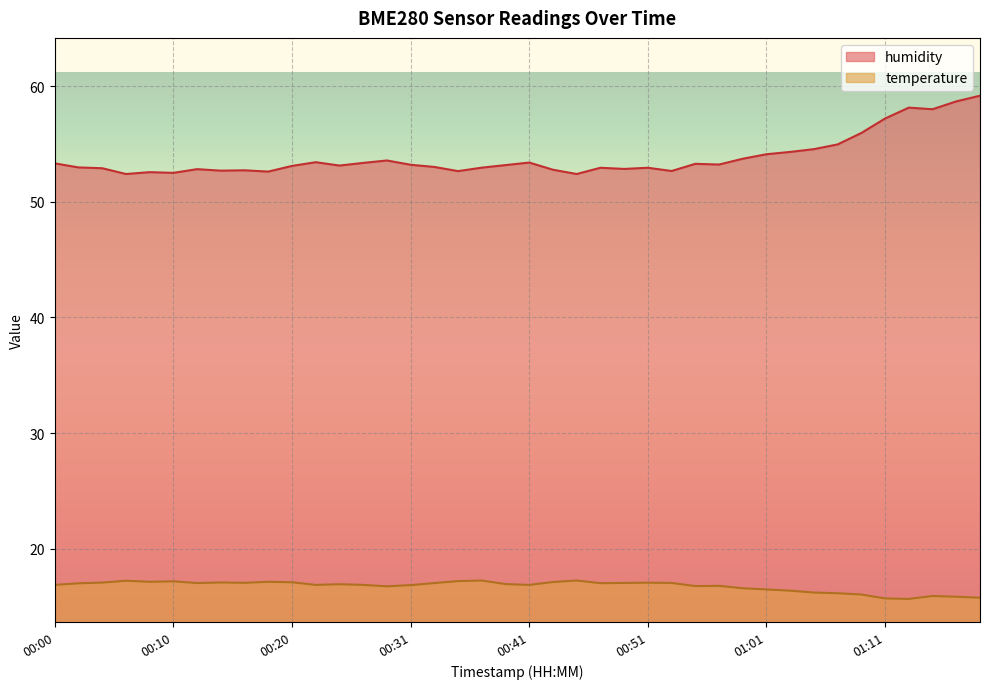

True or false: temperature and humidity intersect in this chart.

False